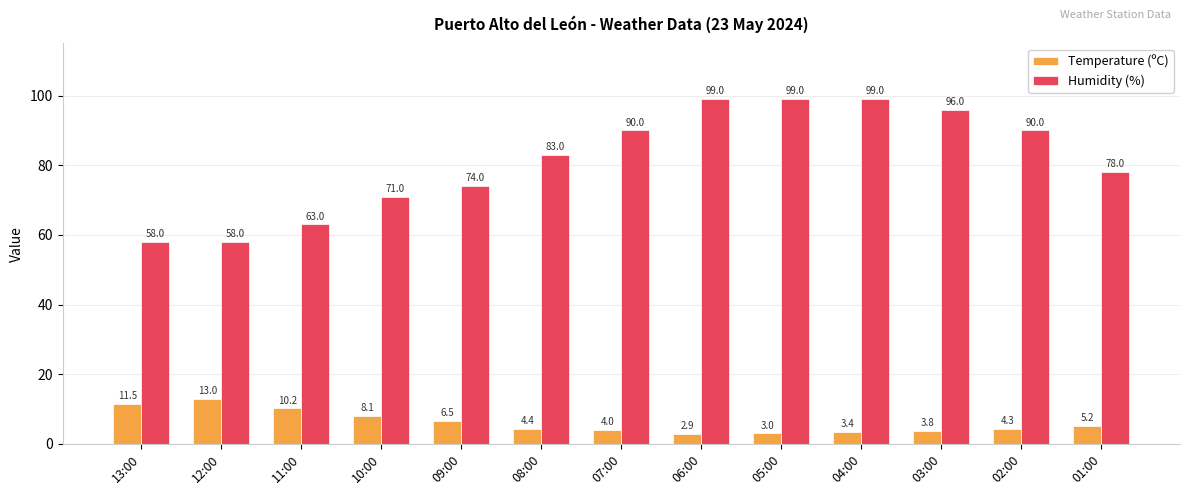

What are all the series names shown in the legend?

Temperature (ºC), Humidity (%)